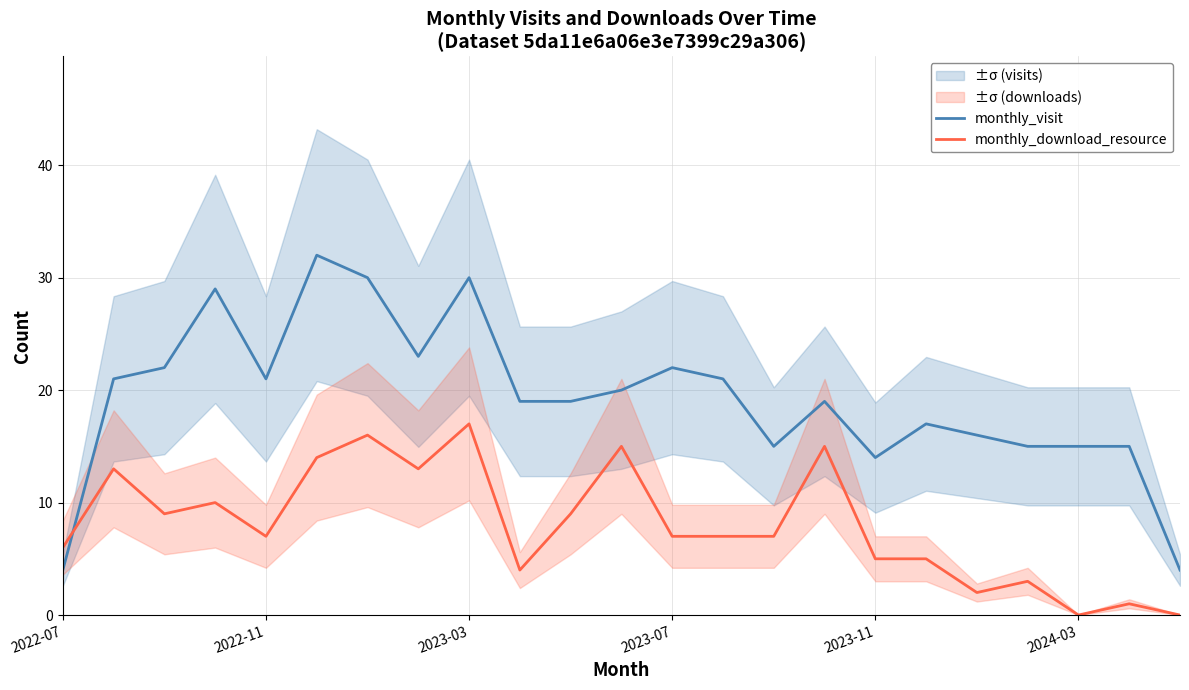

Is this an area chart (filled region under the line)?

No